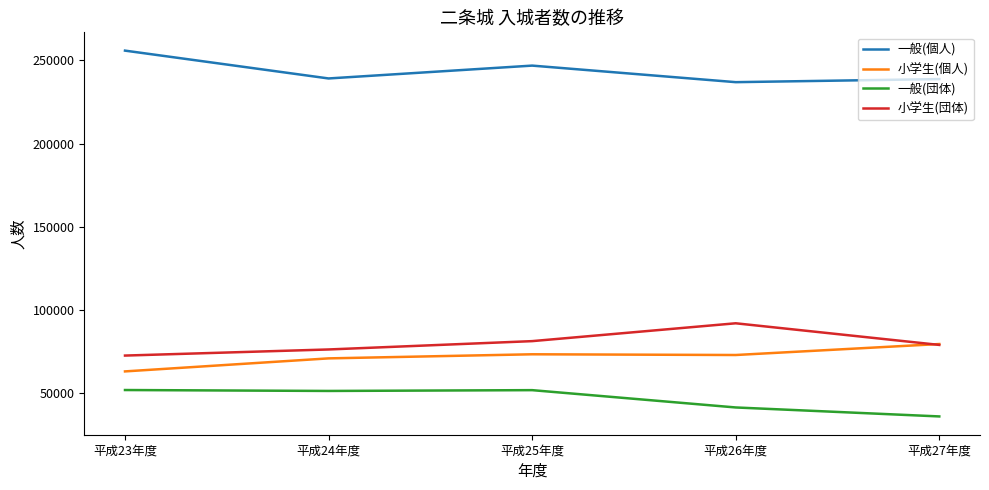

What are all the series names shown in the legend?

一般(個人), 小学生(個人), 一般(団体), 小学生(団体)